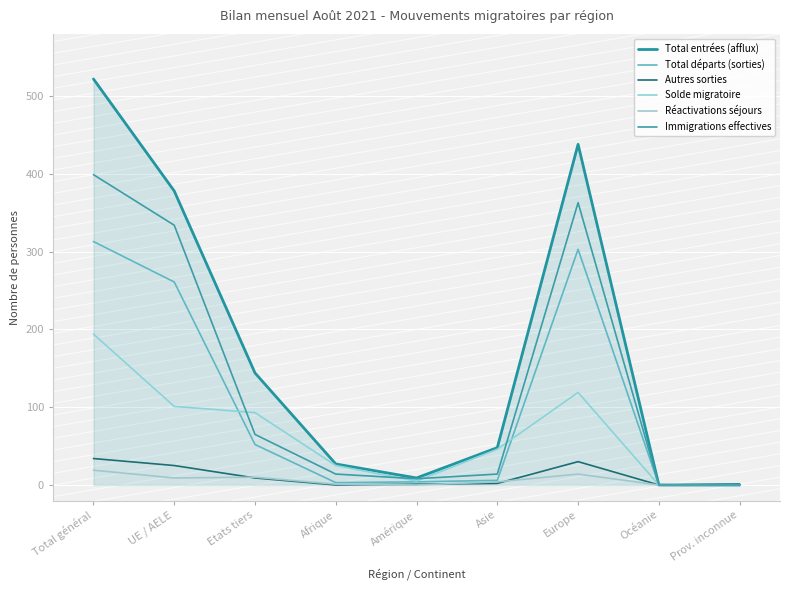

Which series has the largest range (max minus min)?

Total entrées (afflux)